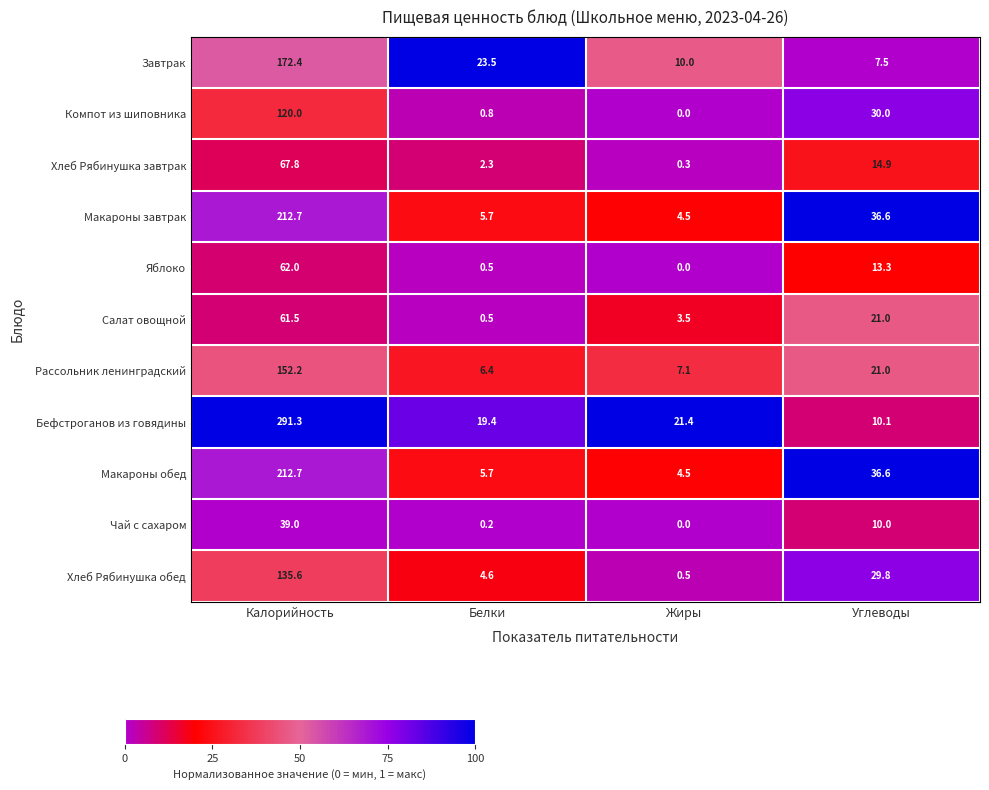

What is the difference between the second highest and minimum values in the Салат овощной series?

20.5